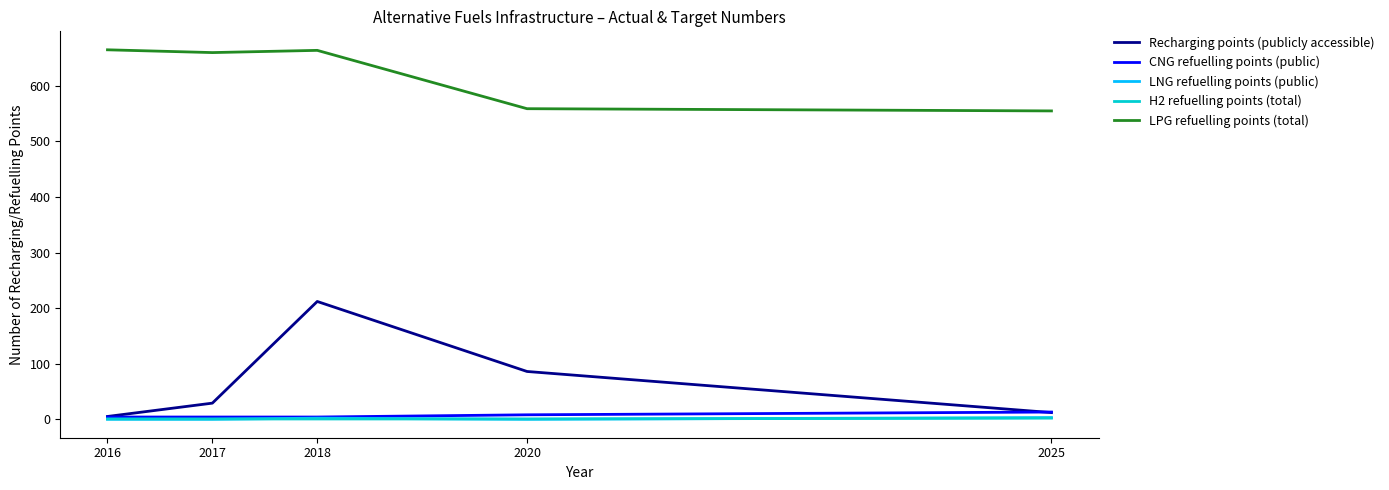

How many categories are shown in the chart?

5